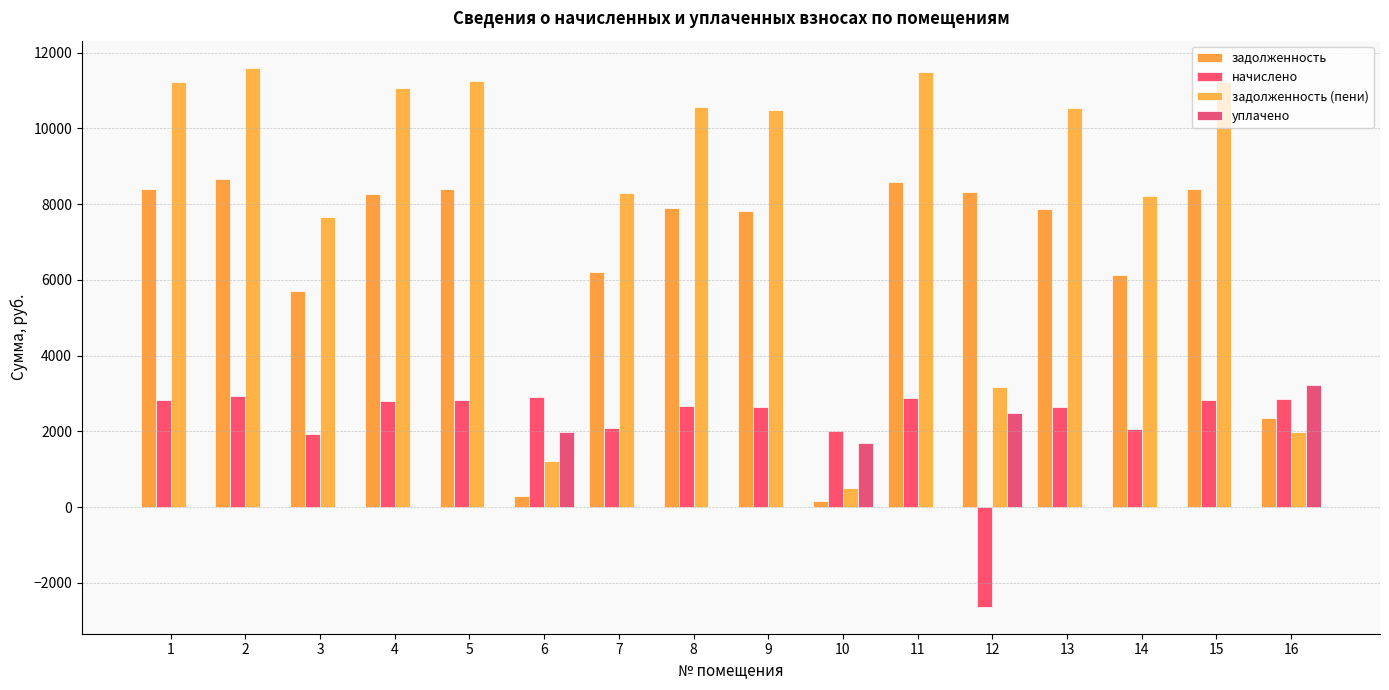

Rank the series by their average value, from highest to lowest.

задолженность (пени), задолженность, начислено, уплачено